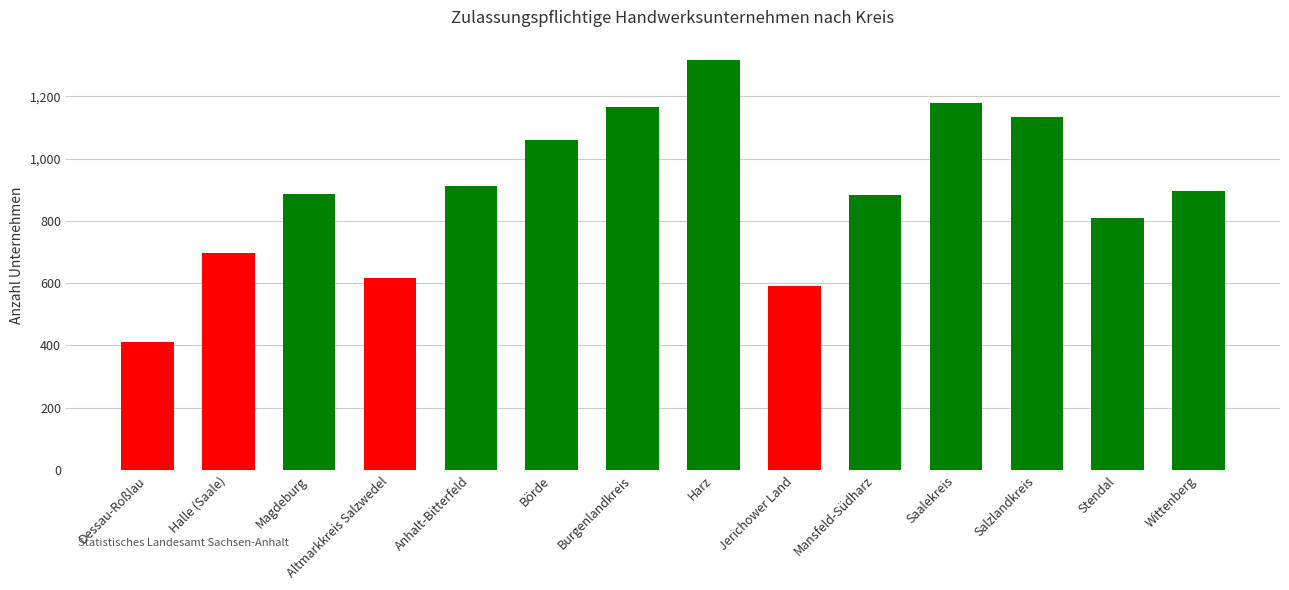

What is the approximate value at Magdeburg, to the nearest 50?

900